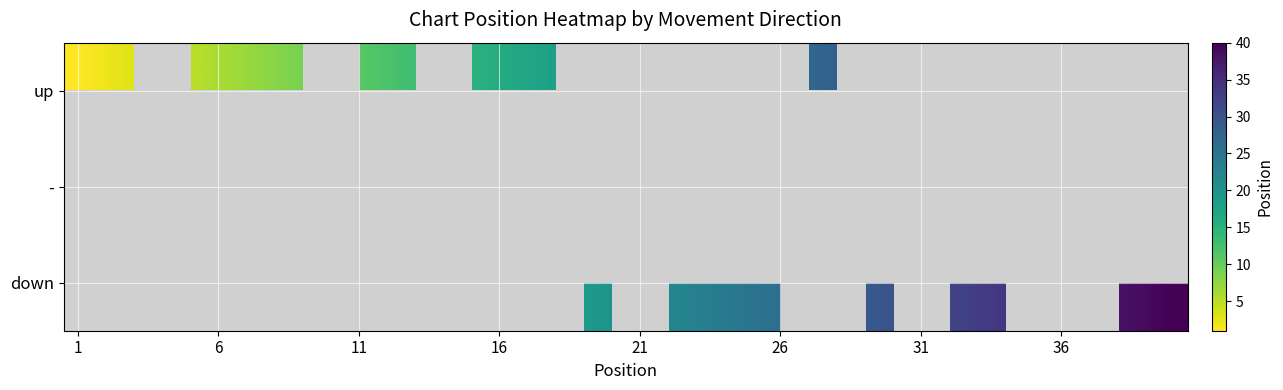

How many positive values does the up series have?

18